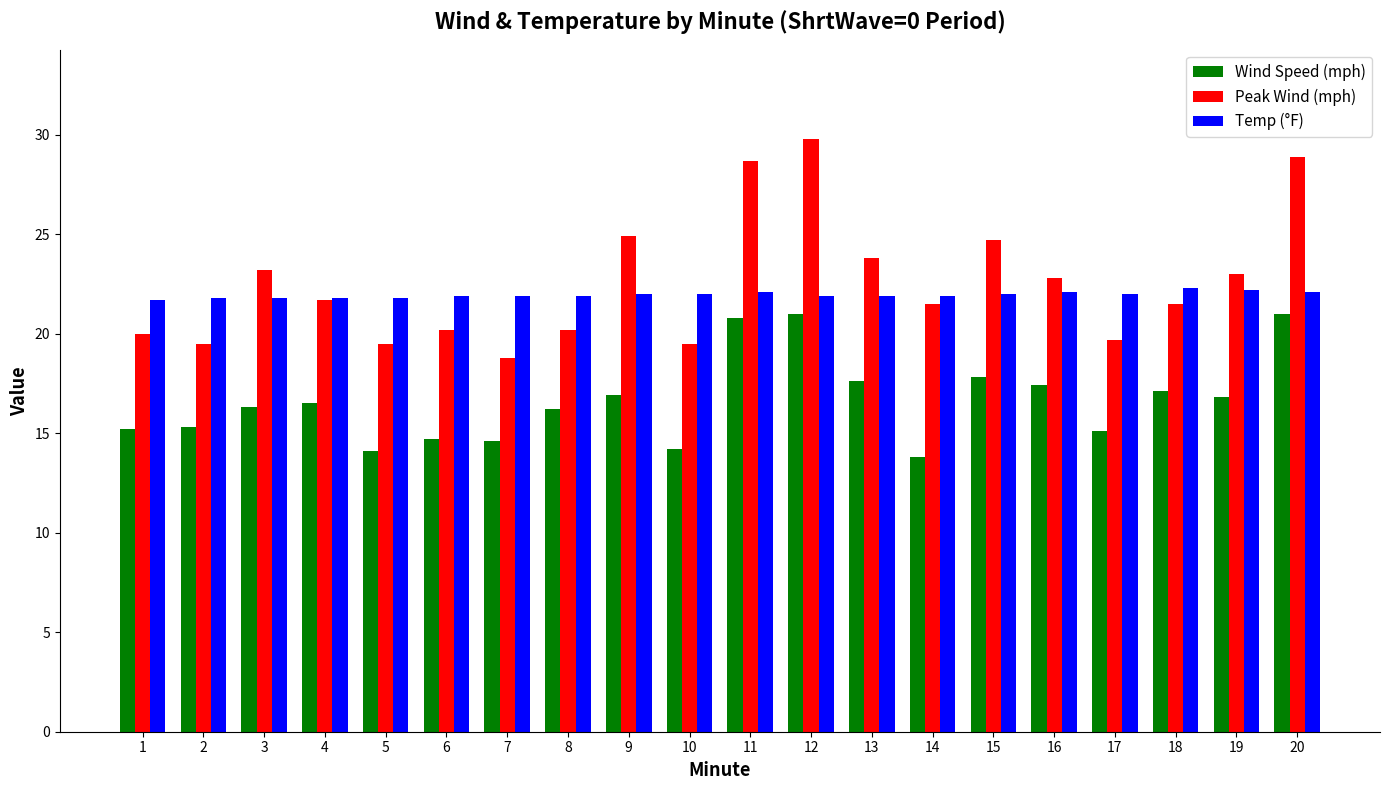

What is the average value of the Wind Speed (mph) series?

16.6